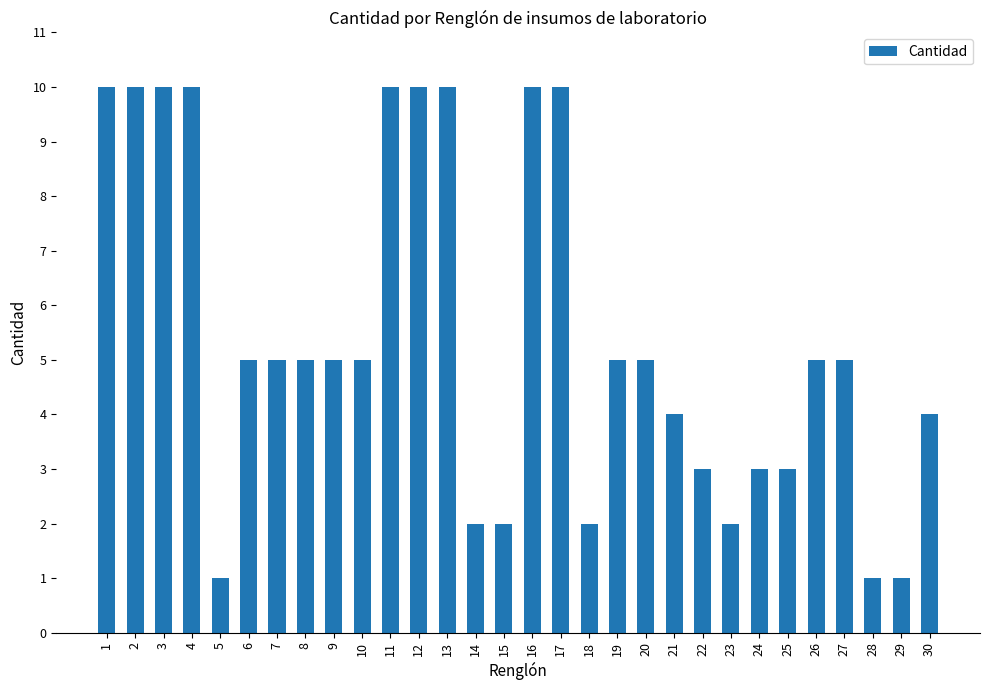

What is the value of the 17th bar from the left?

10